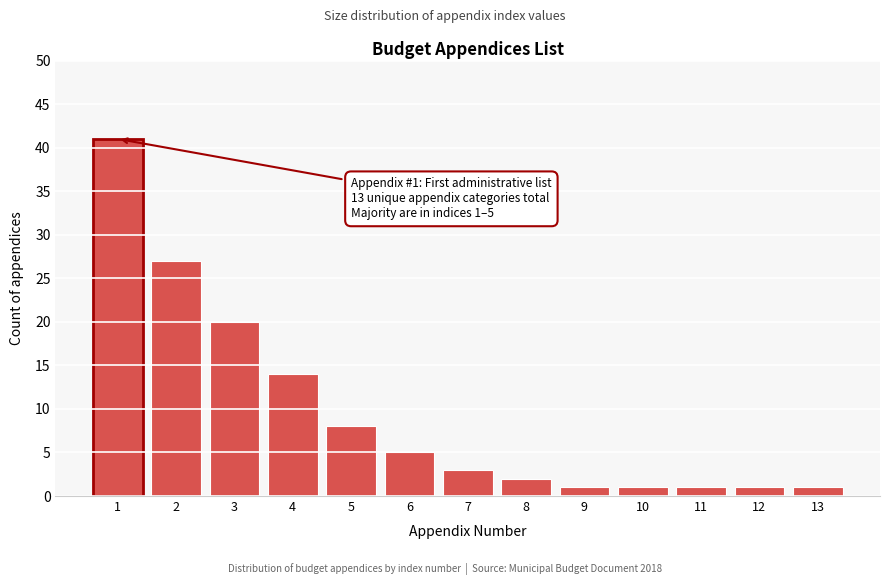

Reading left to right, transcribe all the data shown in this chart.

41	27	20	14	8	5	3	2	1	1	1	1	1